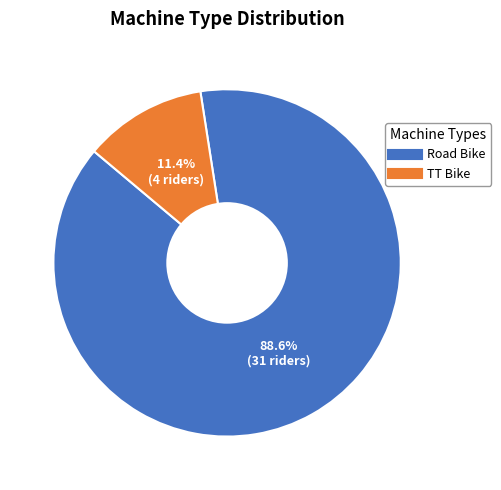

What percentage do Road Bike and TT Bike together represent?

100.0%